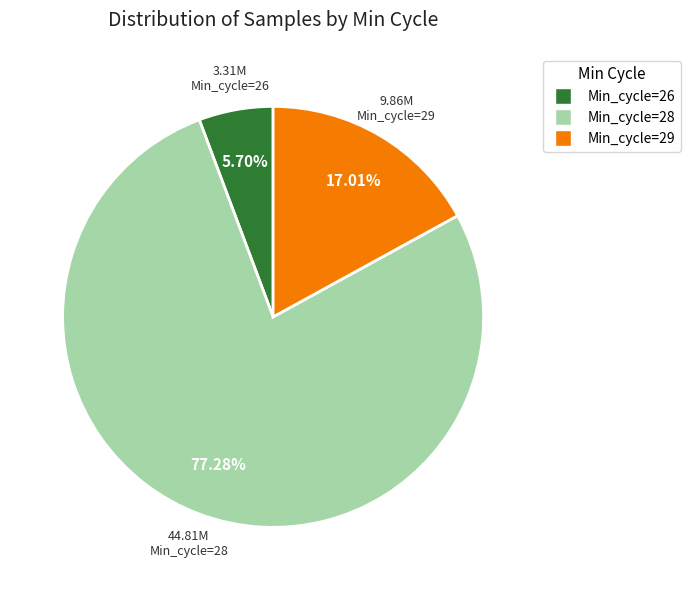

Is there a majority slice in this chart?

Yes